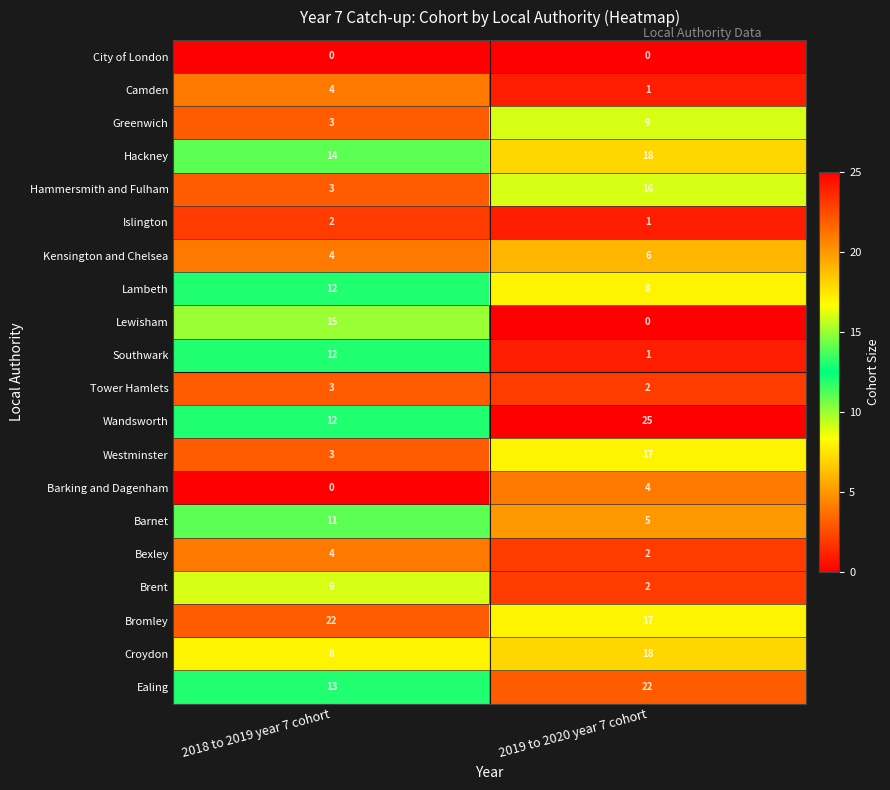

Is it true that Barking and Dagenham equals 2 at 2019 to 2020 year 7 cohort?

False